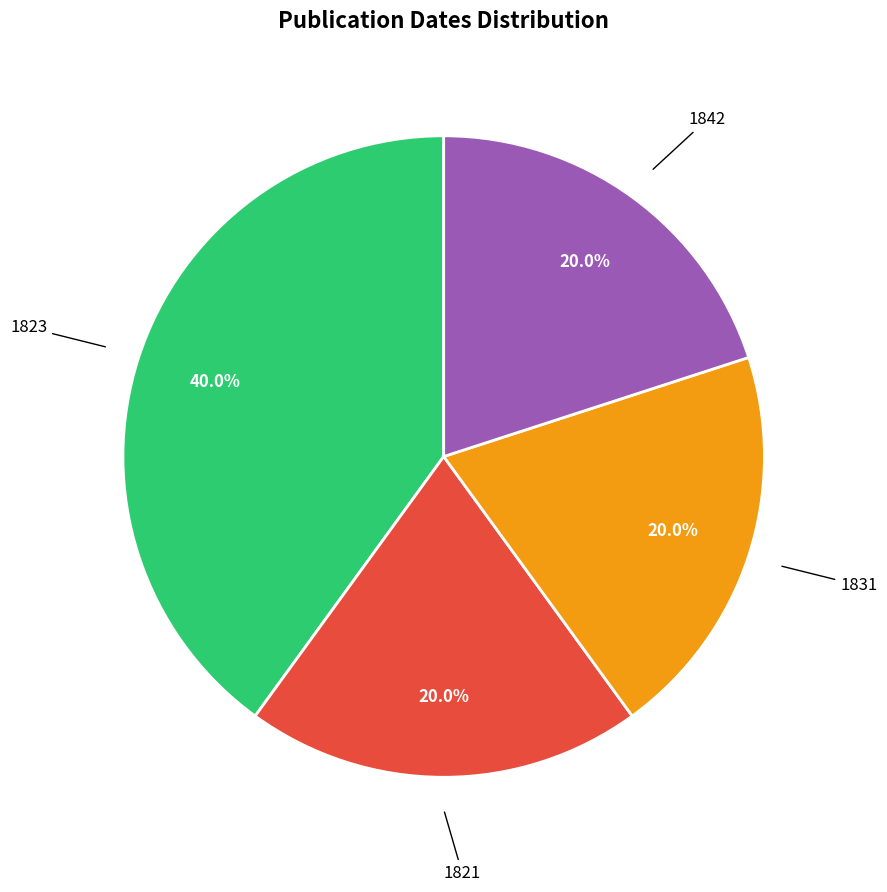

What is the ratio of the value at 1831 to the value at 1821?

1.0